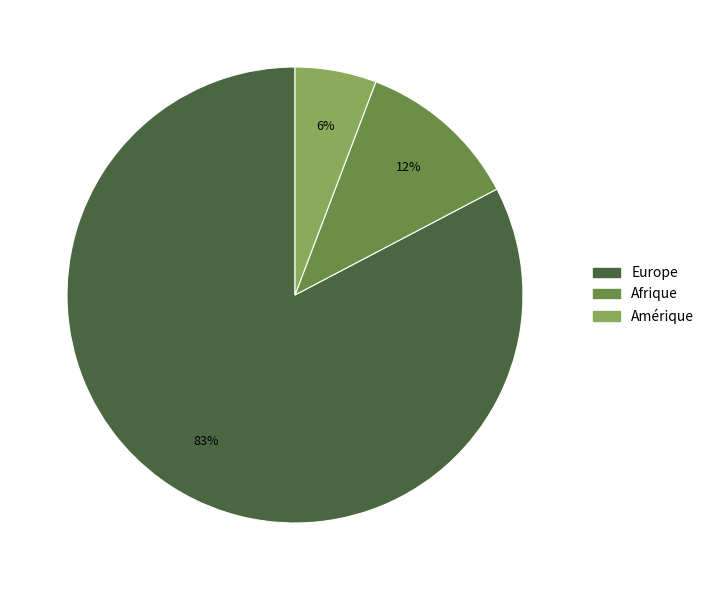

Is there a majority slice in this chart?

Yes